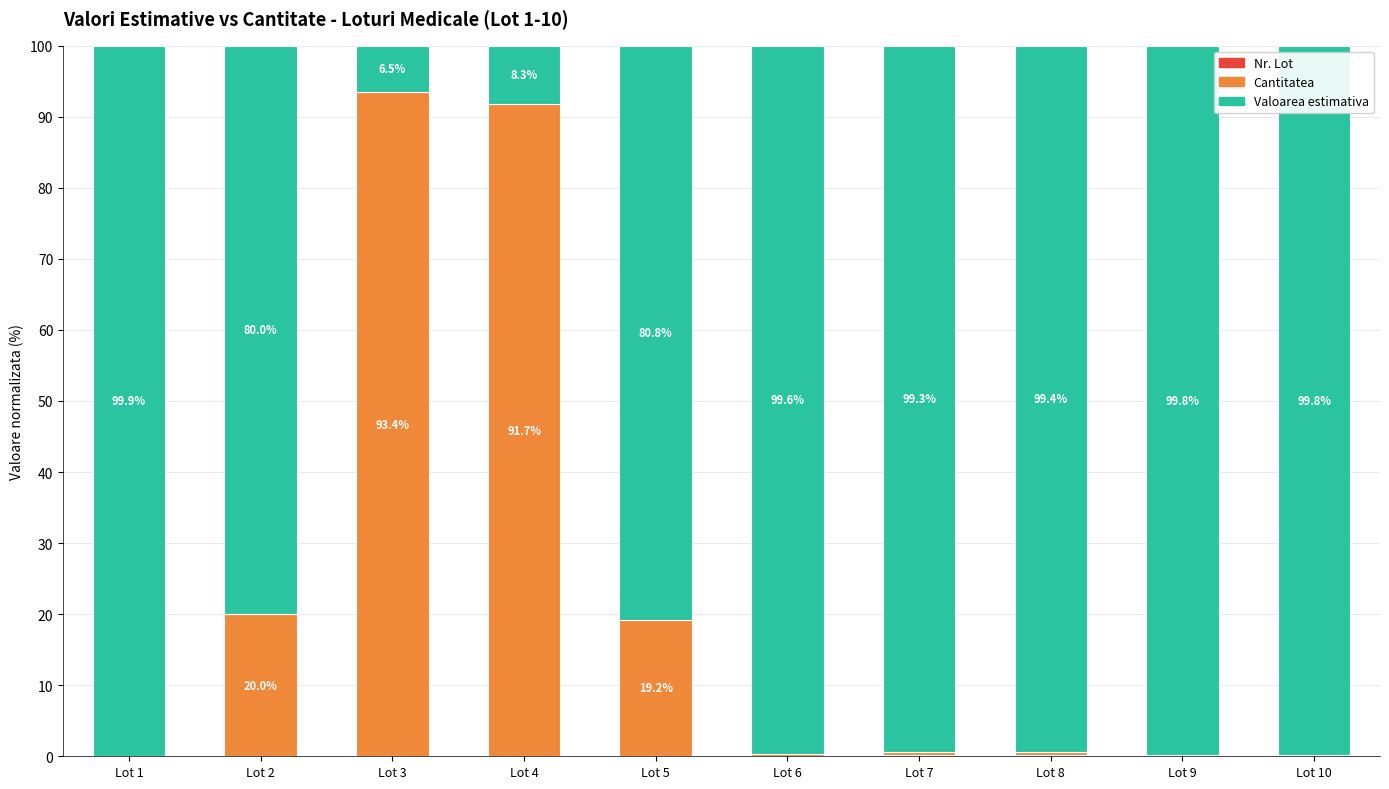

Are the bars grouped side by side (vs. stacked)?

No